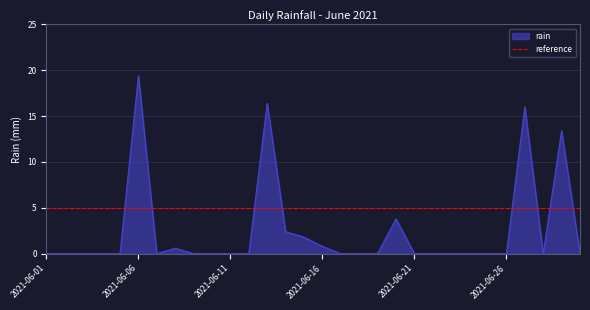

Is it true that the value at 2021-06-28 is 0.0?

True